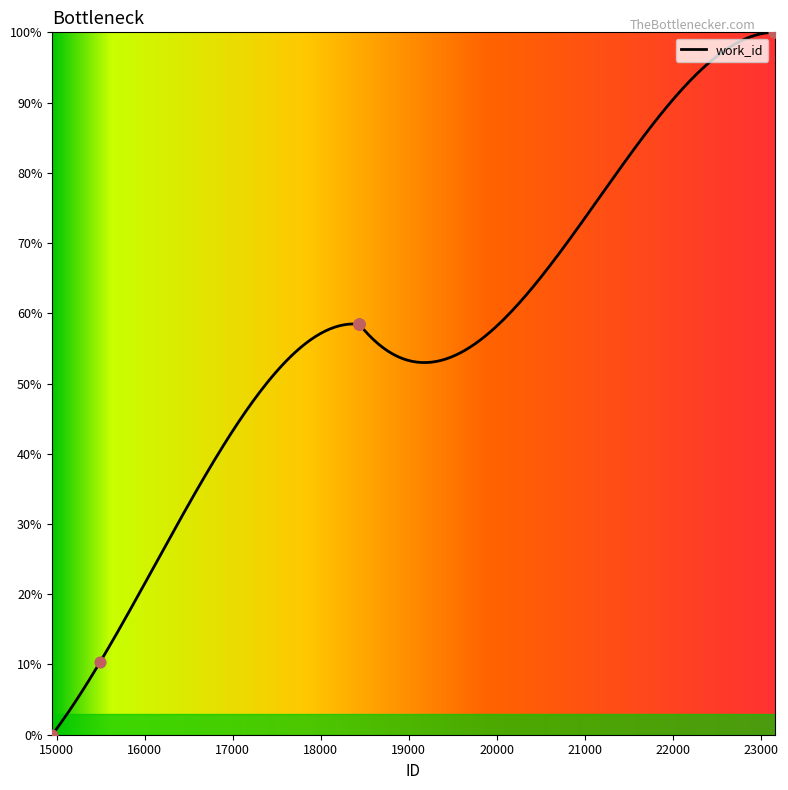

Between 18432 and 18434, which is larger?

18432